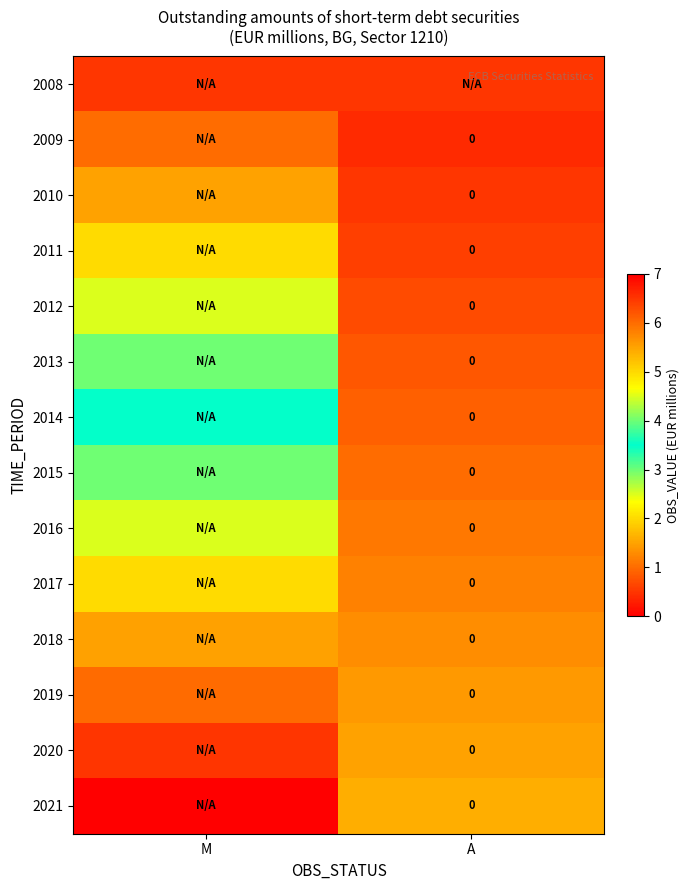

Rank the series by their maximum value, from highest to lowest.

2021, 2020, 2019, 2018, 2017, 2016, 2015, 2014, 2013, 2012, 2011, 2010, 2009, 2008